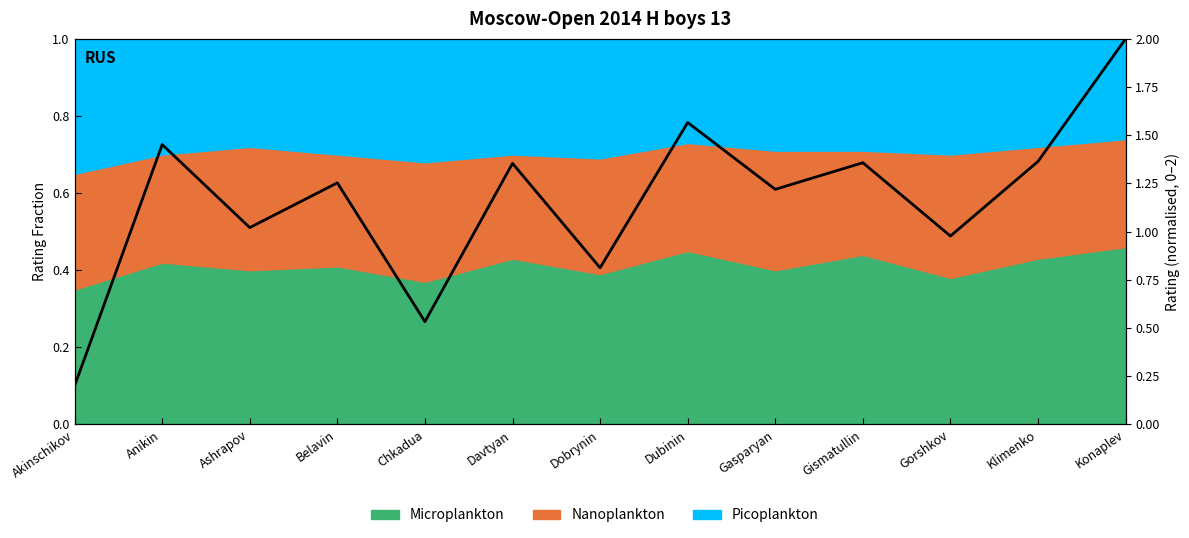

How many interior local valleys (lower than both neighbors) does the data have?

5